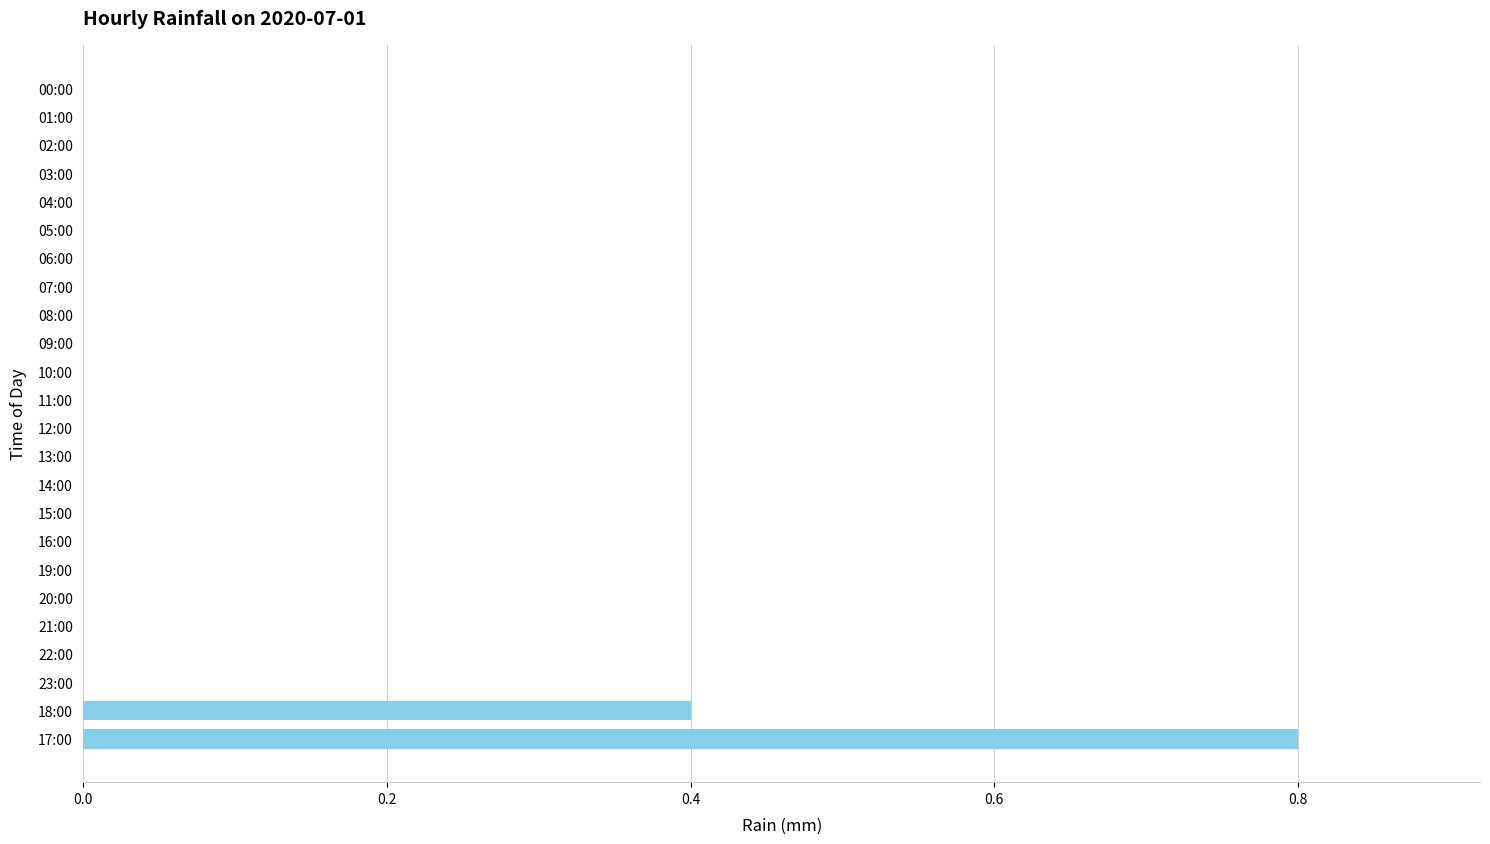

Count the number of data series in this chart.

1